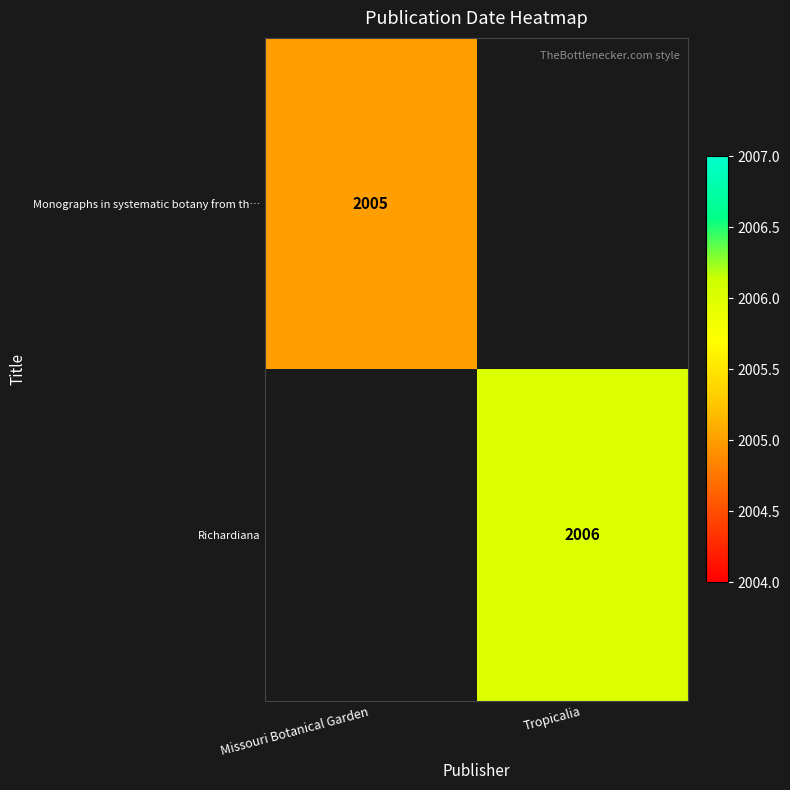

Is the value of Monographs in systematic botany from th… at Missouri Botanical Garden greater than the value of Richardiana at Tropicalia?

No